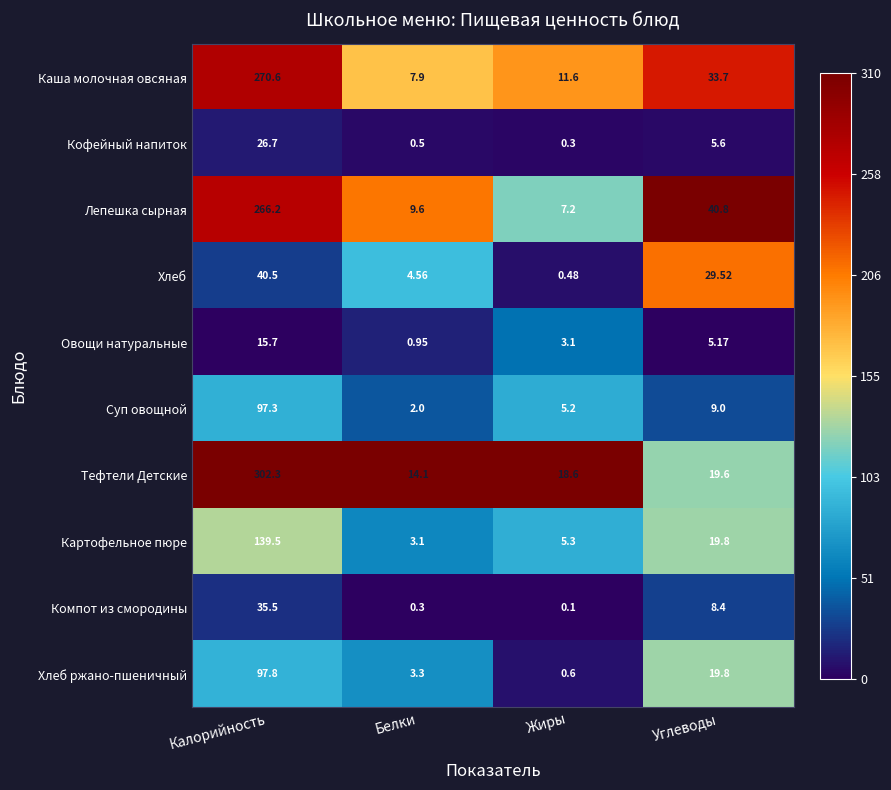

Which series has the widest spread of values?

Тефтели Детские